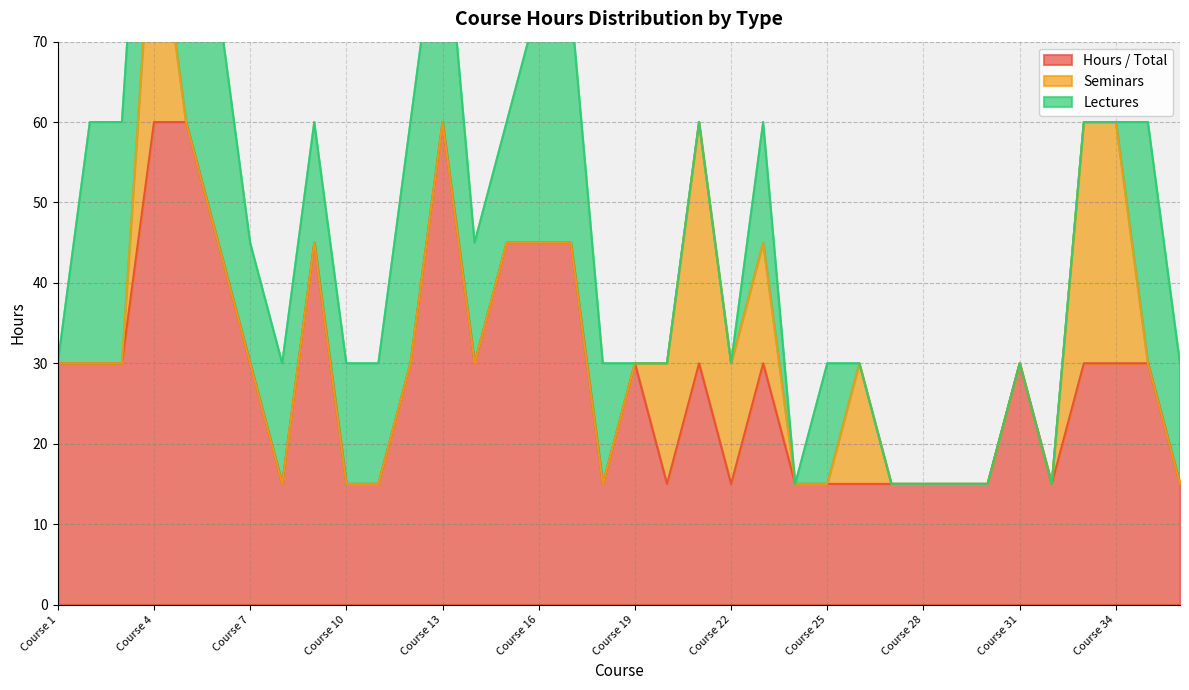

Is the value of Seminars at Course 1 greater than the value of Lectures at Course 18?

No